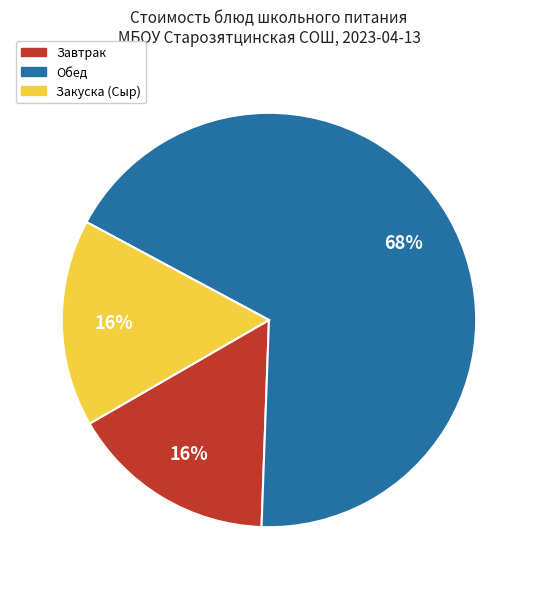

To the nearest percent, what is the average slice percentage?

33%